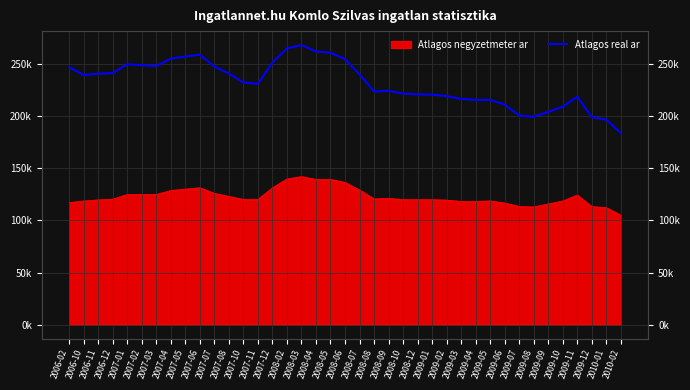

List the labels in order of value, smallest first.

2010-02, 2010-01, 2009-12, 2009-08, 2009-07, 2009-09, 2009-10, 2009-06, 2009-04, 2009-05, 2009-03, 2009-11, 2009-02, 2009-01, 2008-12, 2008-10, 2008-08, 2008-09, 2007-11, 2007-10, 2006-10, 2008-07, 2006-11, 2007-08, 2006-12, 2006-02, 2007-07, 2007-03, 2007-02, 2007-01, 2007-12, 2008-06, 2007-04, 2007-05, 2007-06, 2008-05, 2008-04, 2008-02, 2008-03